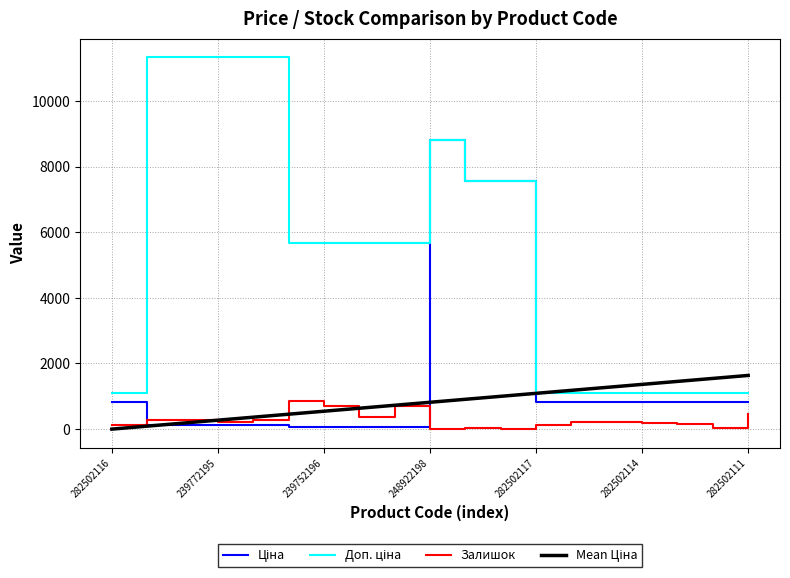

True or false: Доп. ціна and Залишок cross at least once.

False